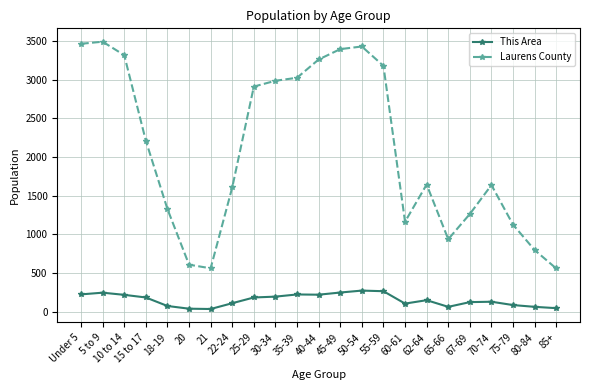

List the series in order of their peak value, lowest first.

This Area, Laurens County